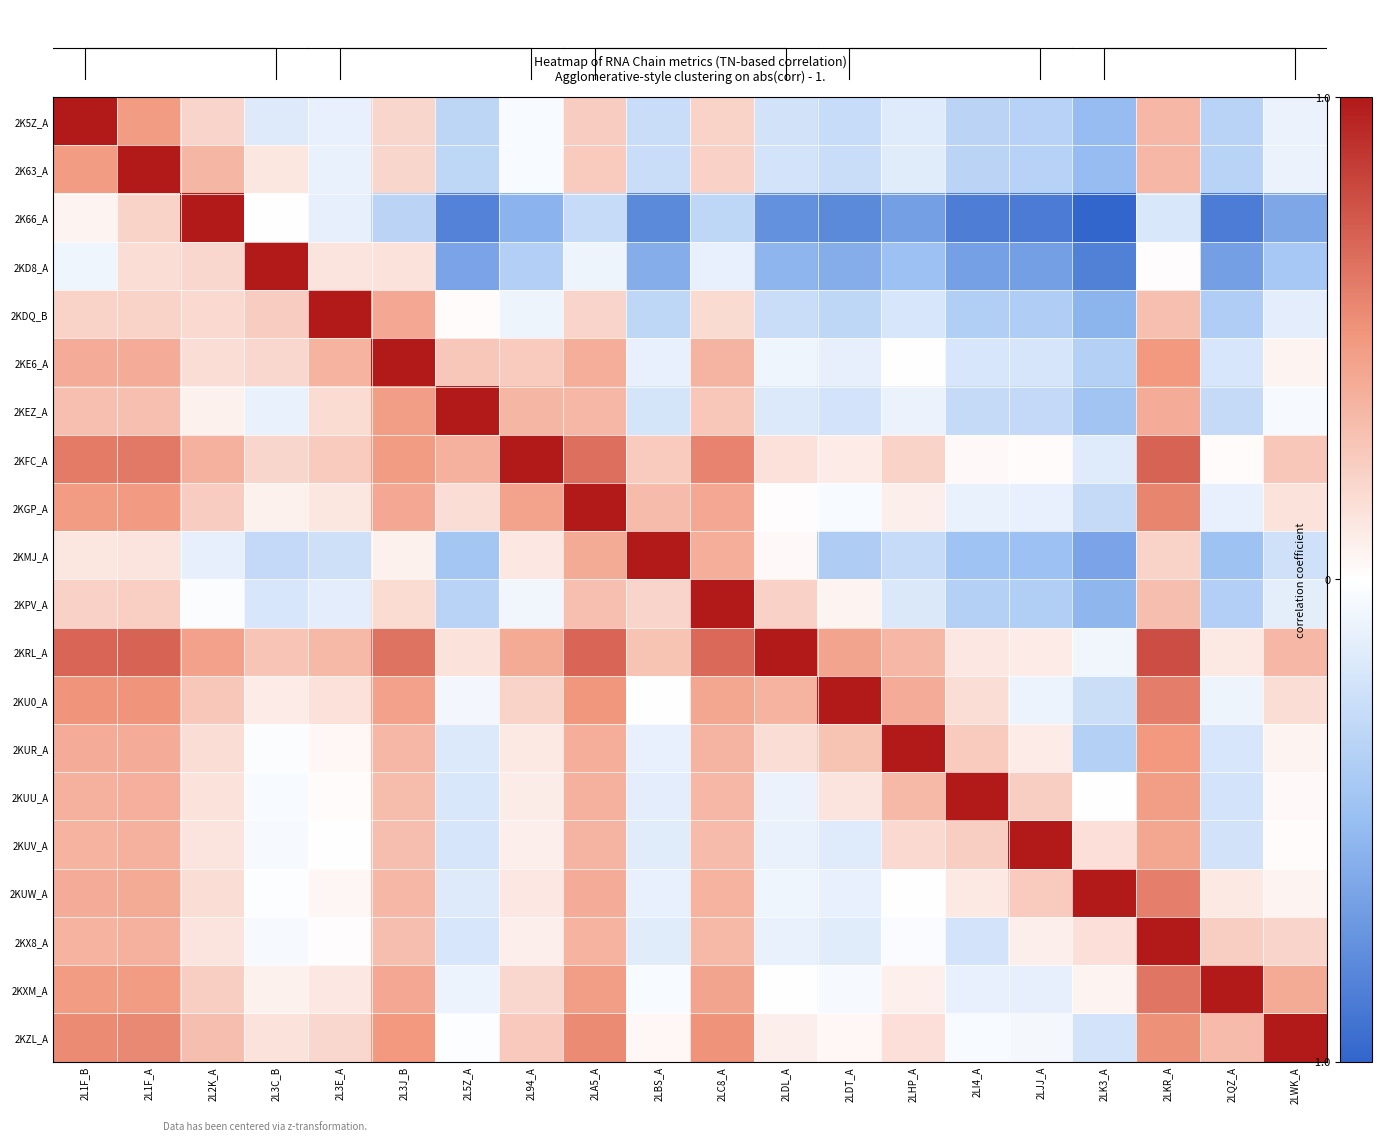

At which category is the sum across all series the highest?

2LKR_A